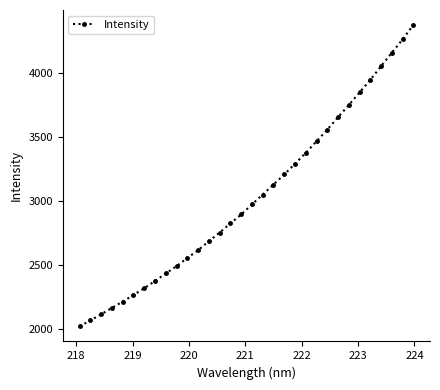

How many lines are shown in the chart?

1